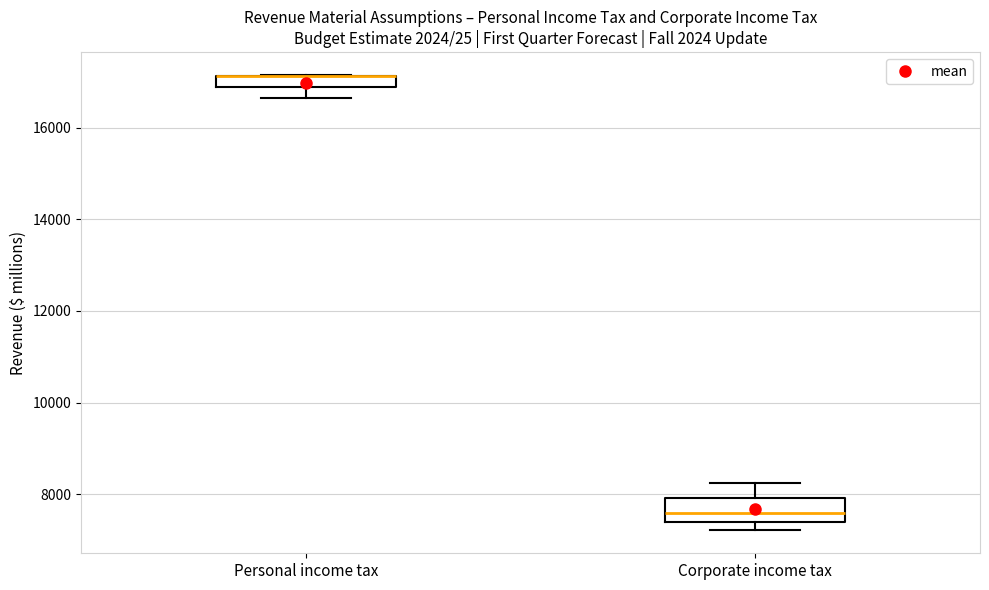

Where does the upper whisker of the box for Corporate income tax end on the y-axis? The values are not printed on the chart, so give them approximately, as read against the axis.

8200